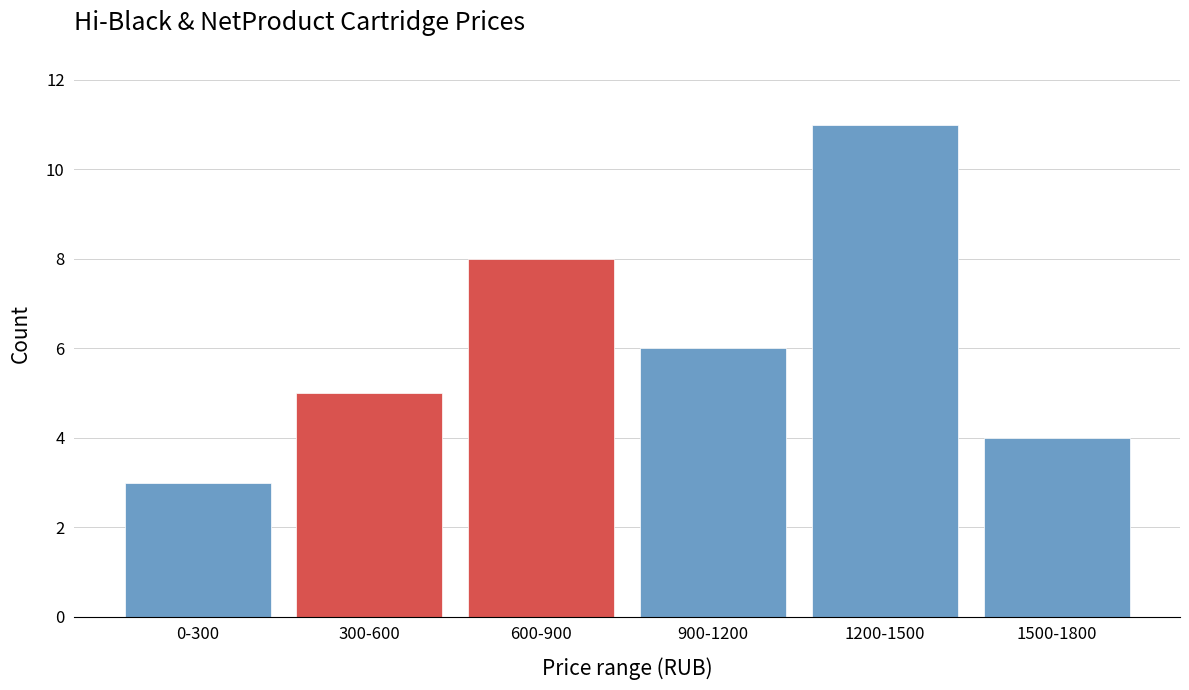

Reading left to right, list all the values displayed in this chart.

3	5	8	6	11	4